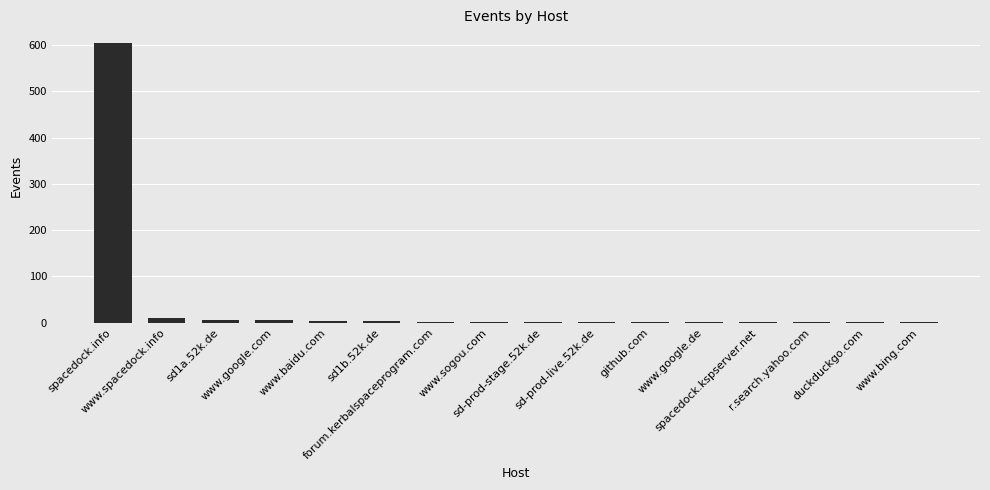

What is the maximum value shown in the chart?

604